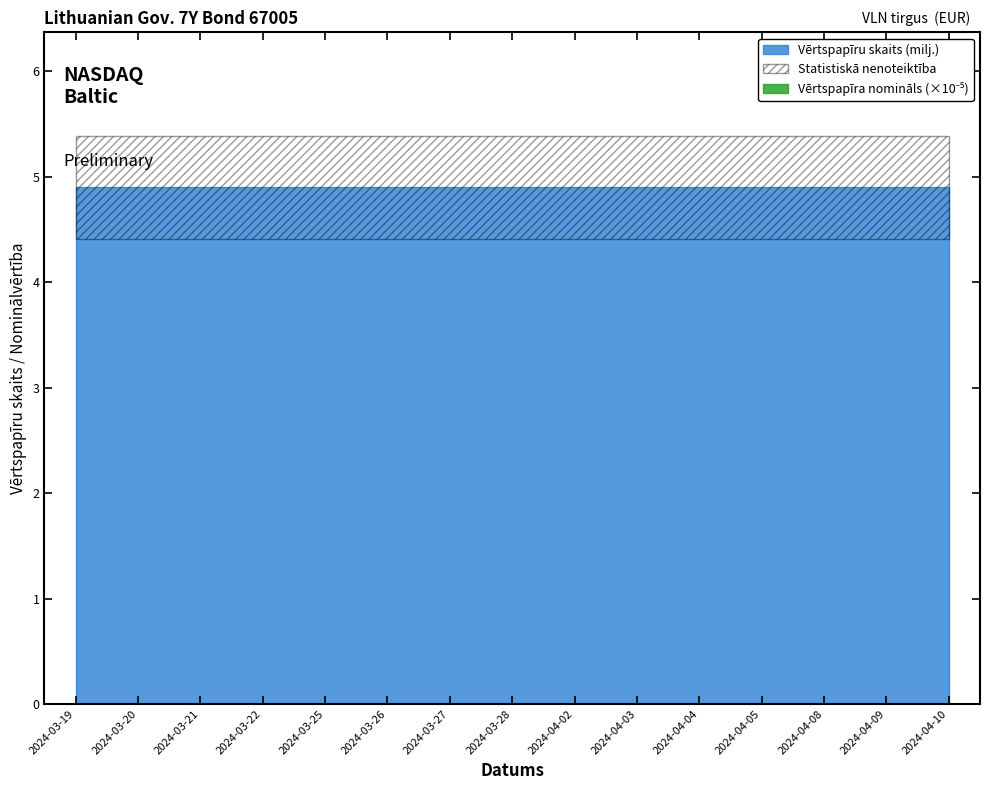

Which series has the widest spread of values?

Vērtspapīru skaits